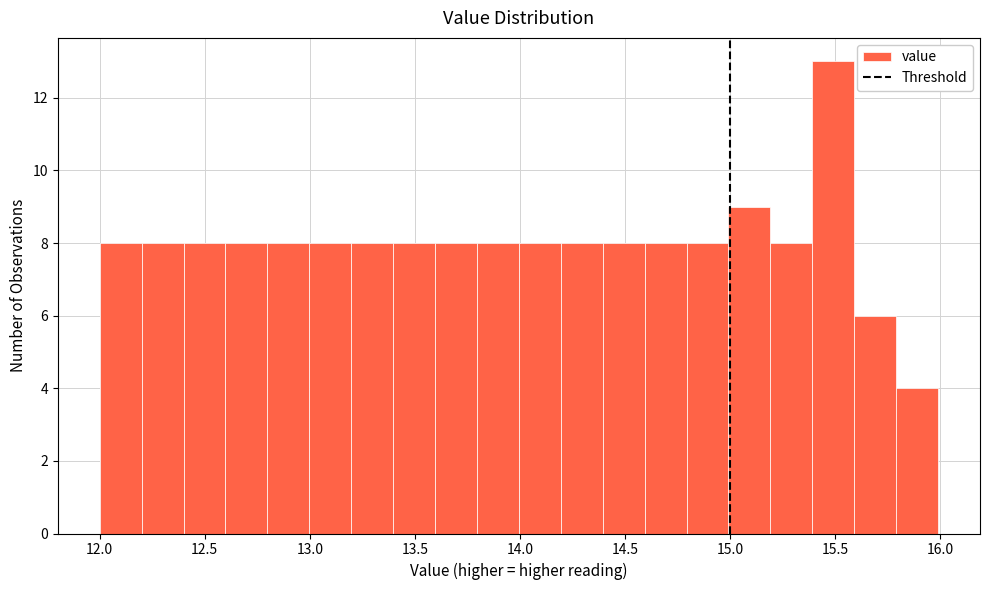

Read against the x-axis, roughly where is the centre of the tallest bar?

15.50